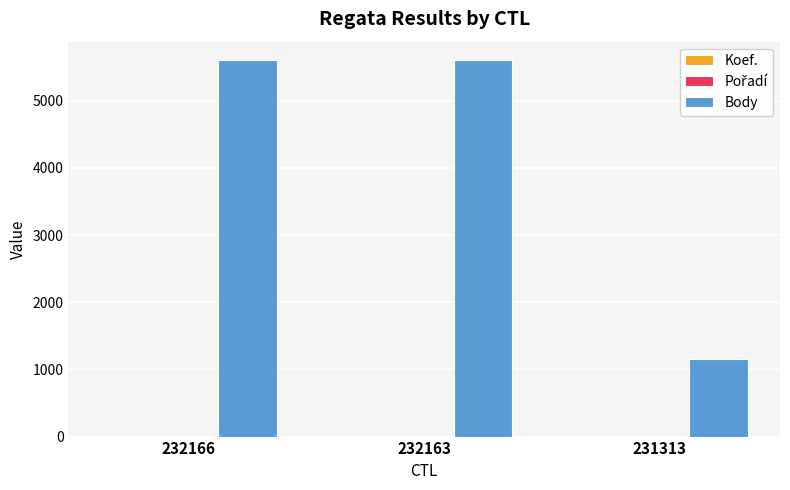

What is the maximum value for Body?

5600